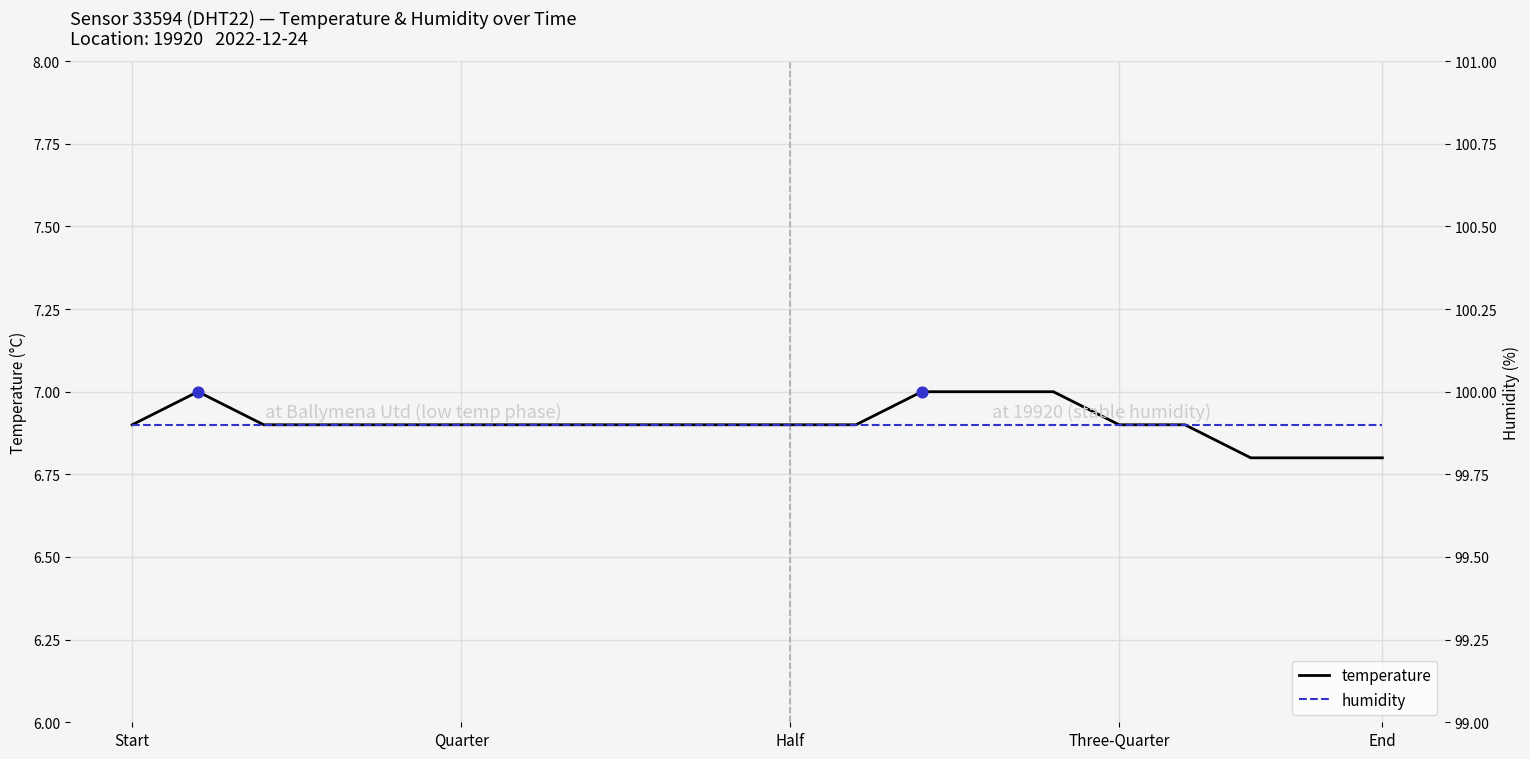

What are all the series names shown in the legend?

temperature, humidity